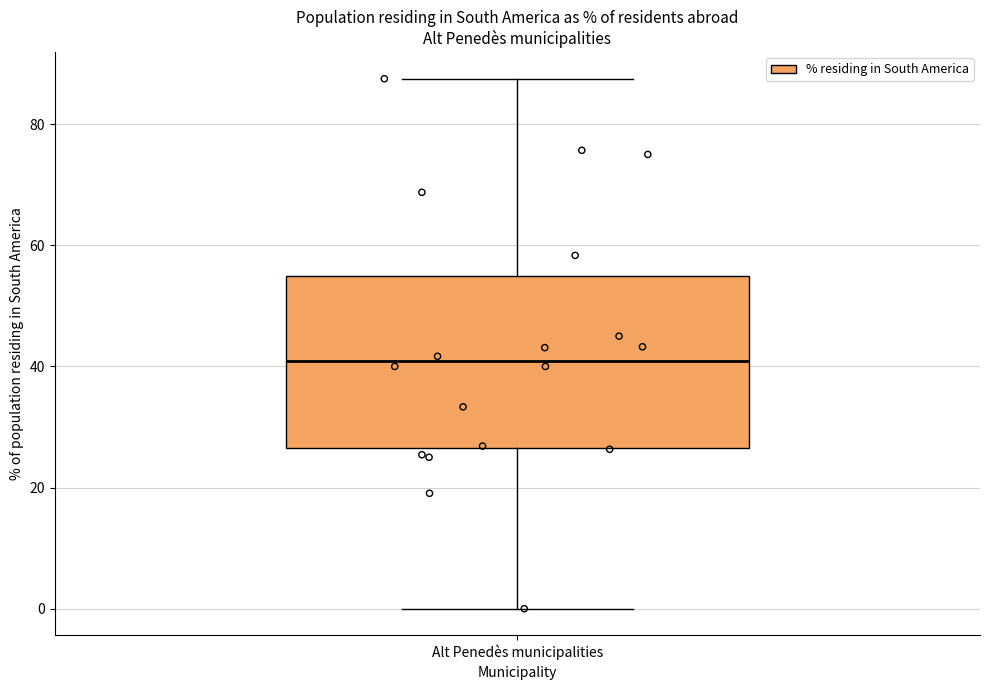

Transcribe this box plot: give where the median line is, the range the box spans, and where the two whiskers end, as read against the y-axis. The values are not printed on the chart, so give them approximately, as read against the axis.

median 40, box 26 to 54, whiskers 0 to 88